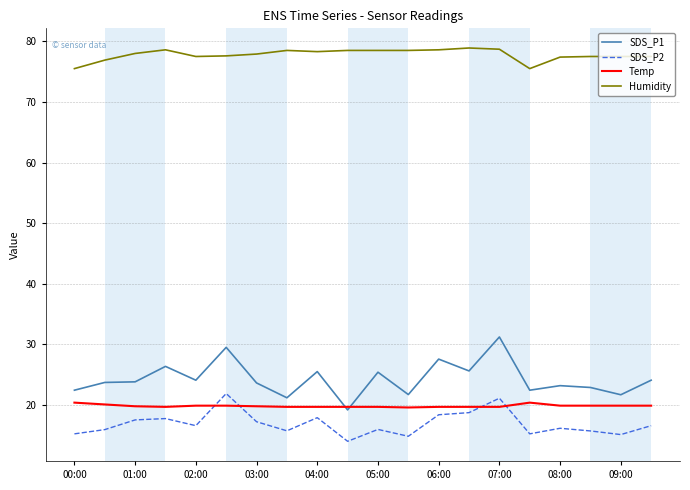

True or false: Temp and SDS_P2 intersect in this chart.

True